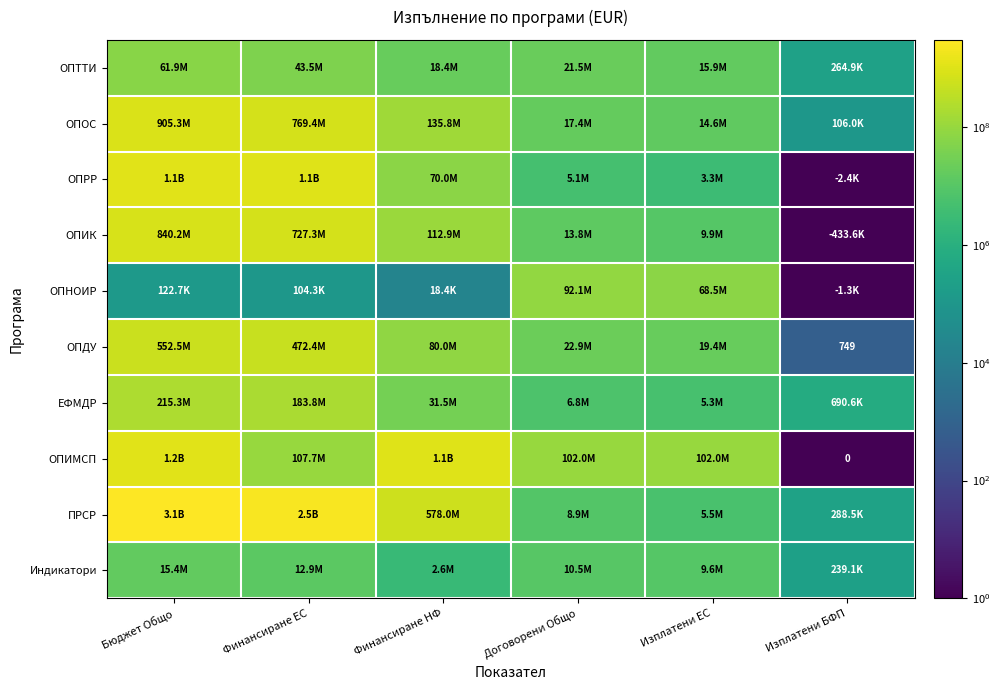

At which label does ОПИМСП first exceed 107737830?

Бюджет Общо